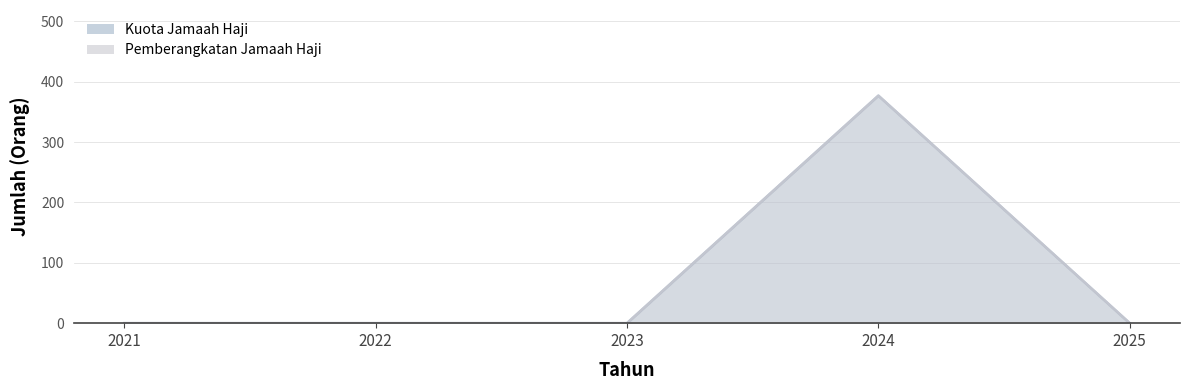

Between 2021 and 2023, which is larger?

2021